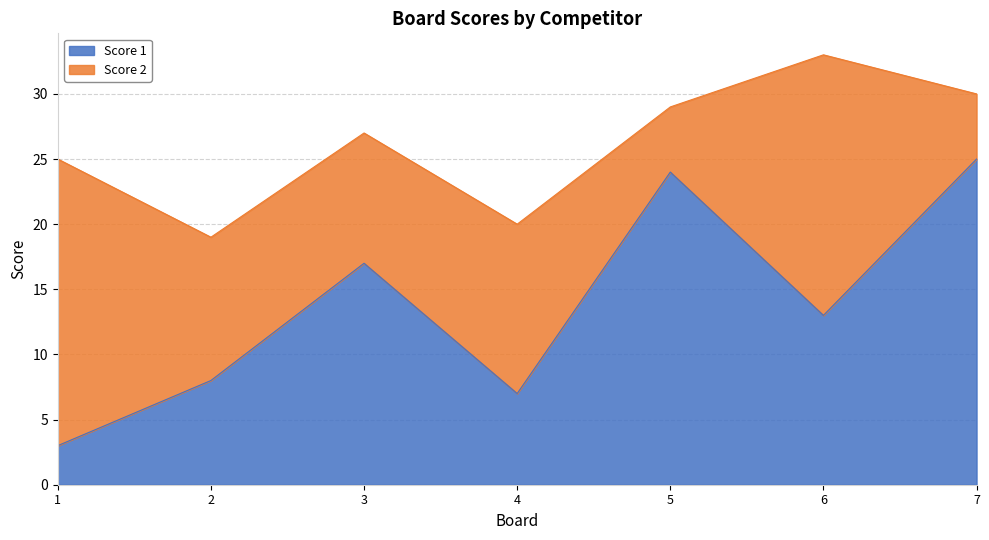

List the labels in order of value, smallest first.

1, 4, 2, 6, 3, 5, 7